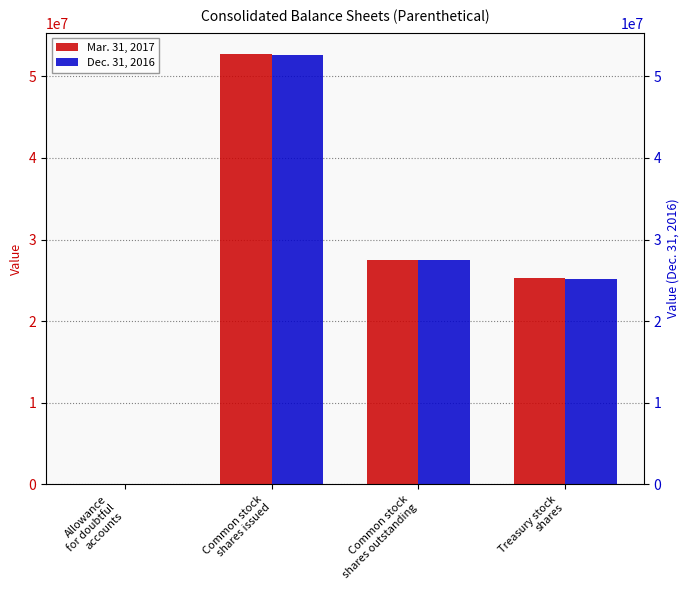

Rank the series by their maximum value, from lowest to highest.

Dec. 31, 2016, Mar. 31, 2017